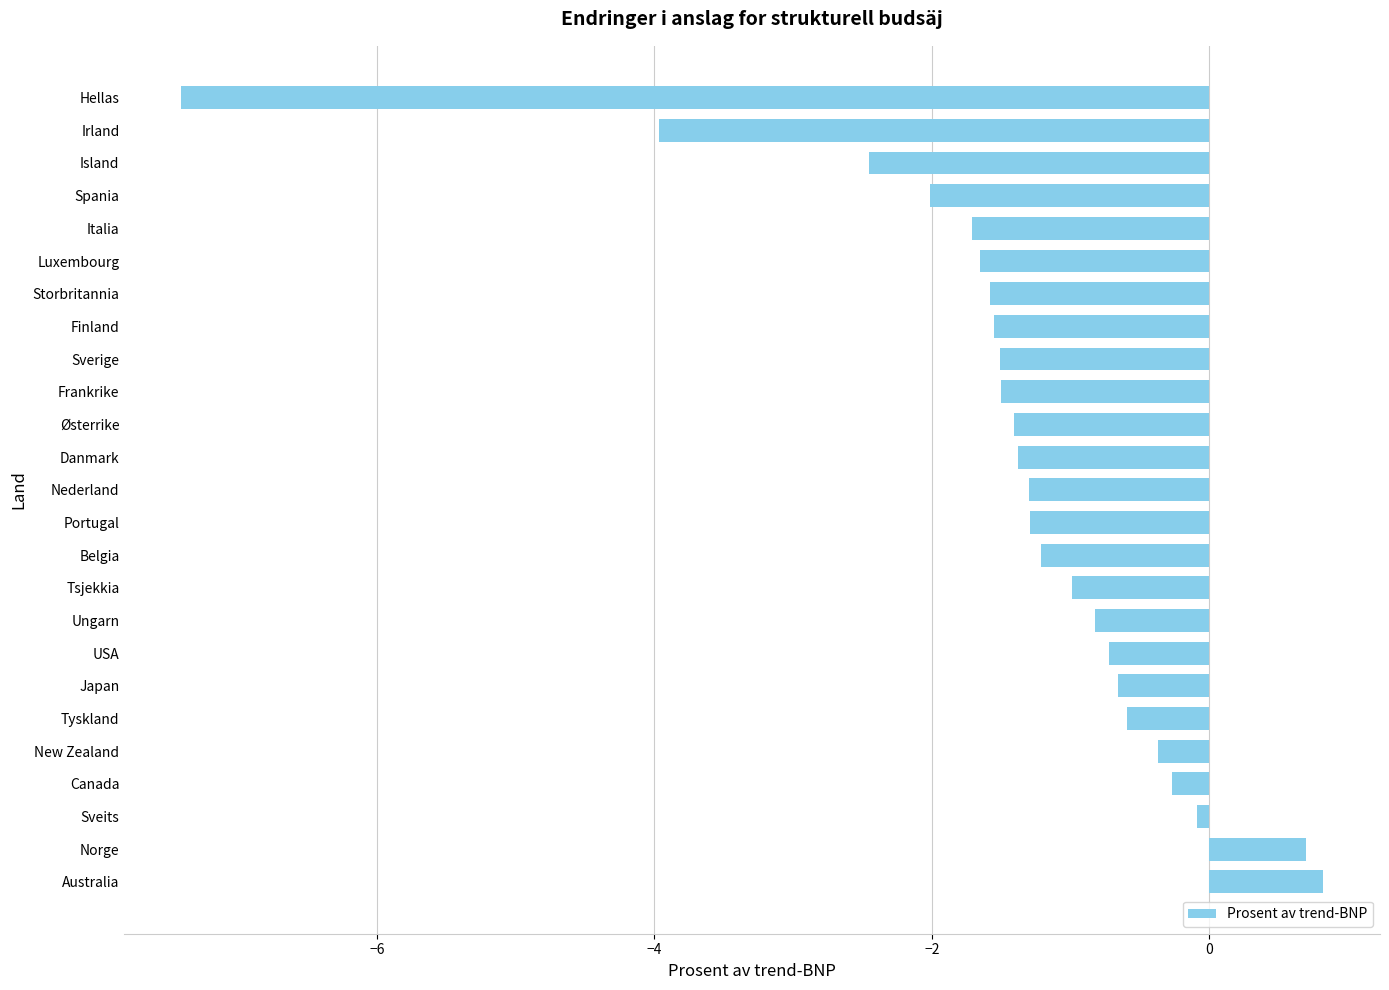

What is the difference between the maximum and minimum values?

8.2